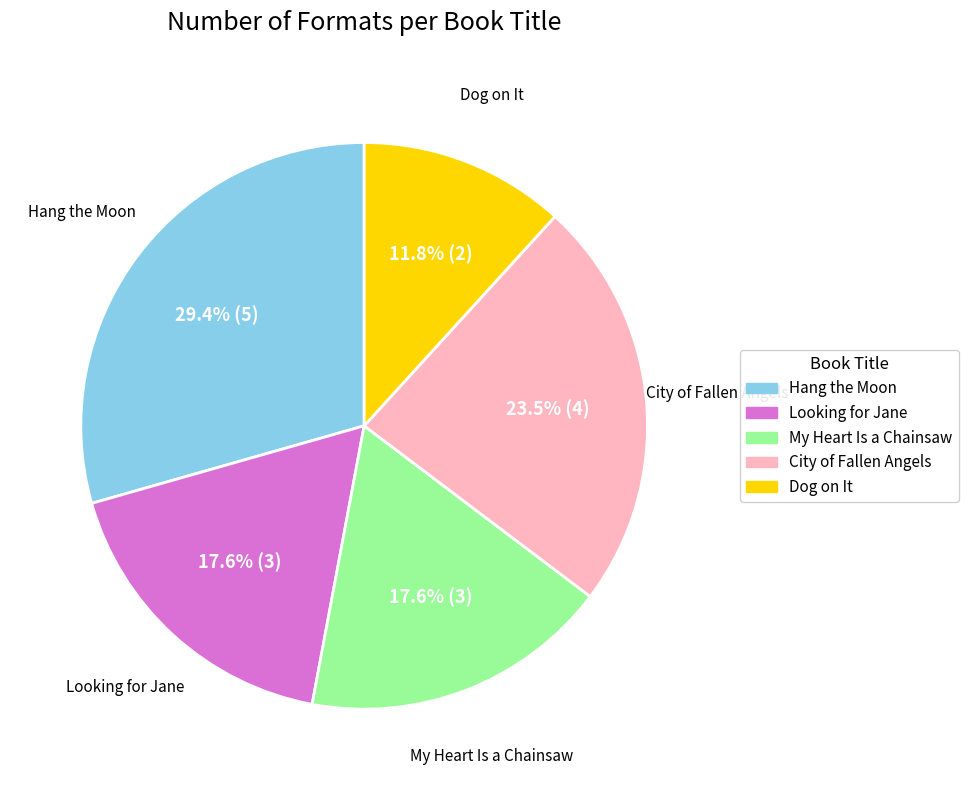

The Dog on It slice represents 21% of the pie. True or false?

False